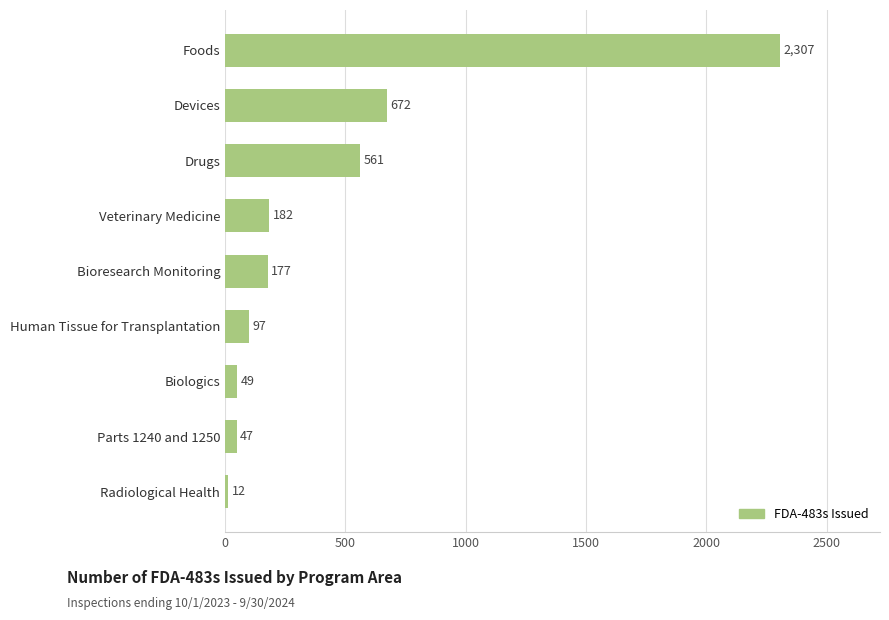

How many bars are there in total?

9